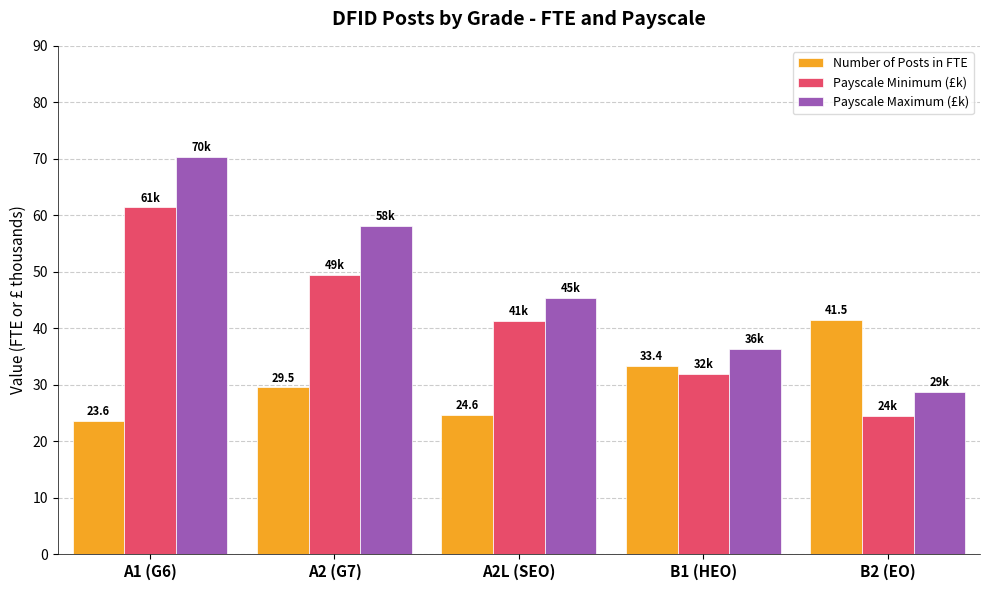

How many data points does each series have?

5